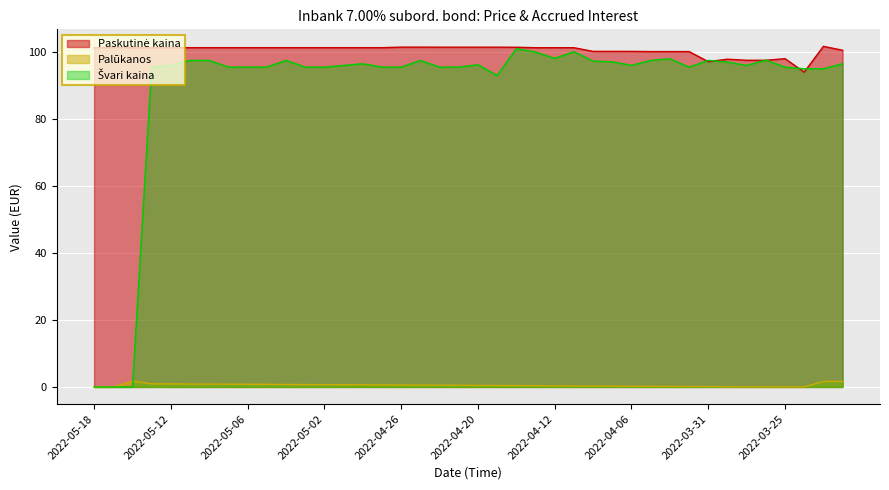

Which series has the largest total across all categories?

Paskutinė kaina